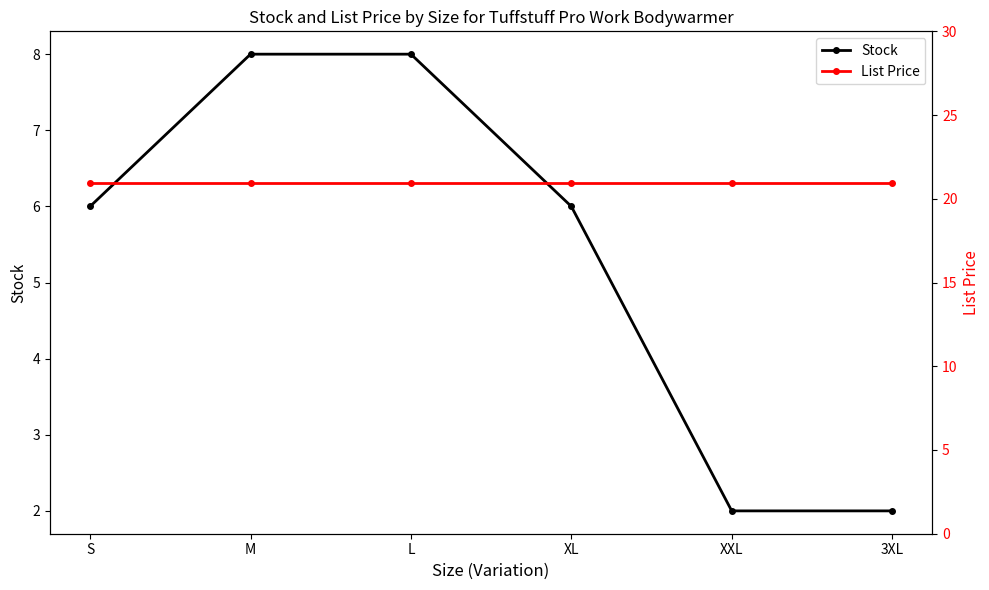

What is the difference between the second highest and second lowest values in the Stock series?

6